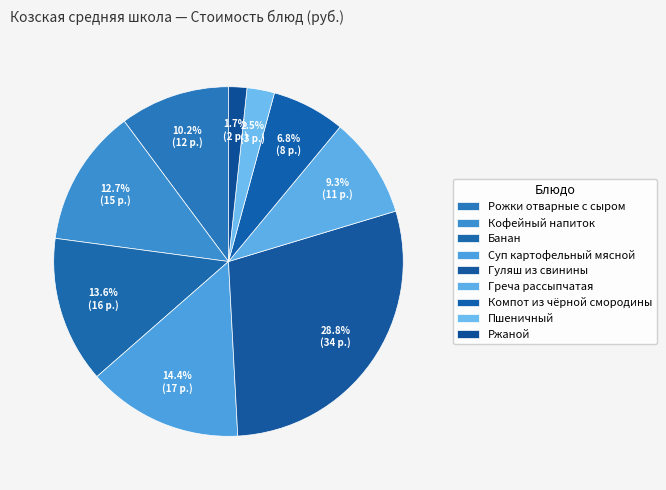

Count the number of slices in the pie.

9